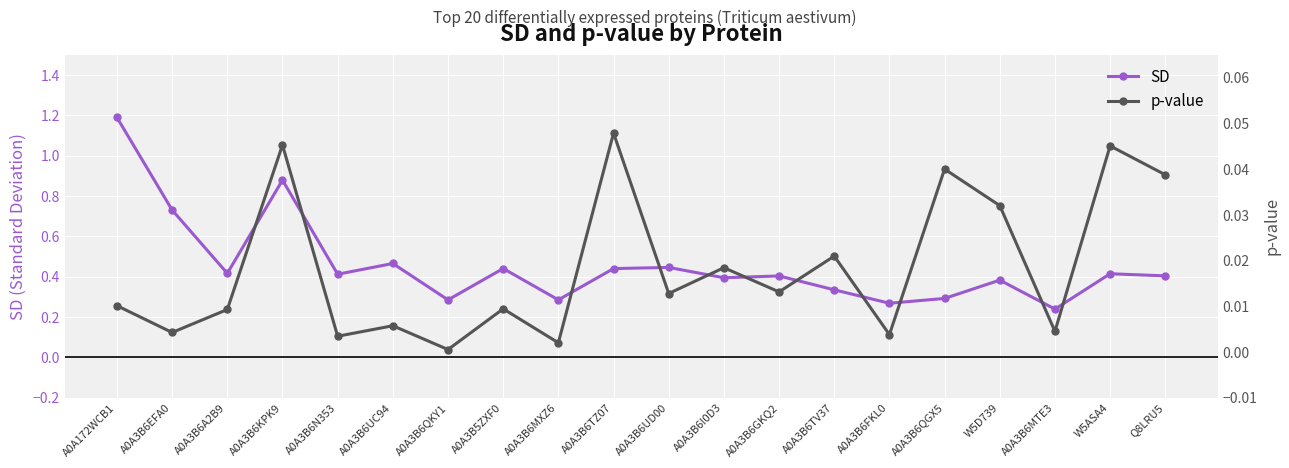

Which series has the widest spread of values?

SD